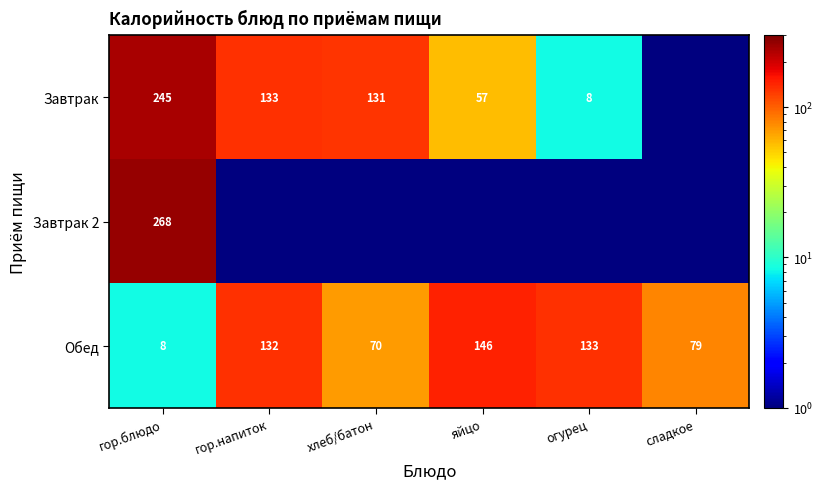

Is it true that Завтрак equals 57.0 at яйцо?

True